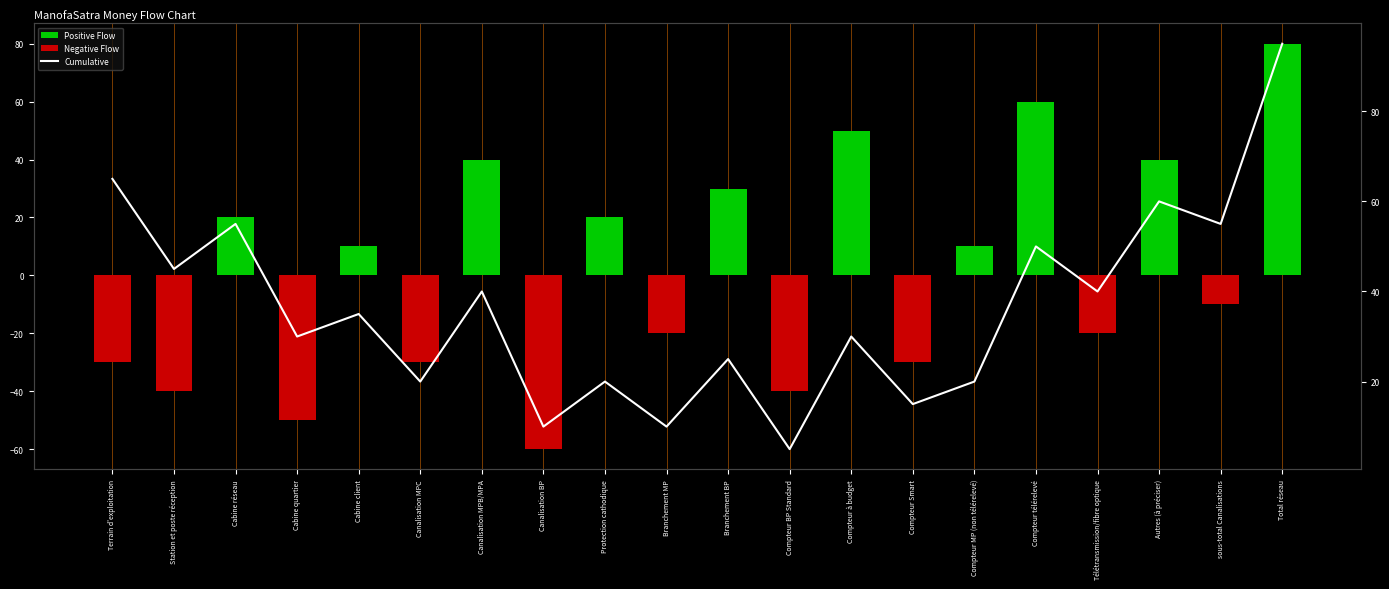

What is the label of the 20th bar from the left?

Total réseau